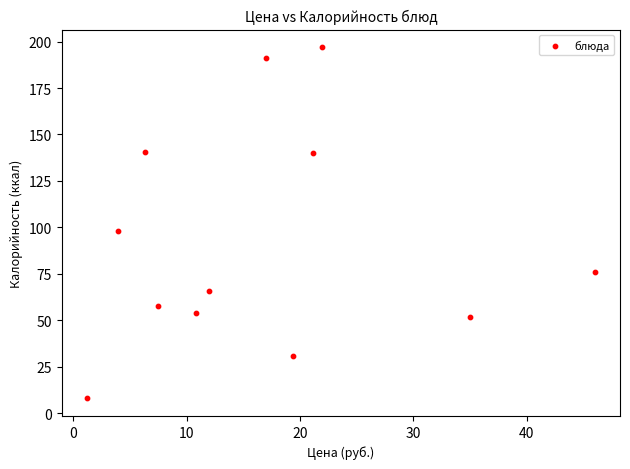

What Y value in the scatter plot is closest to 102?

98.0